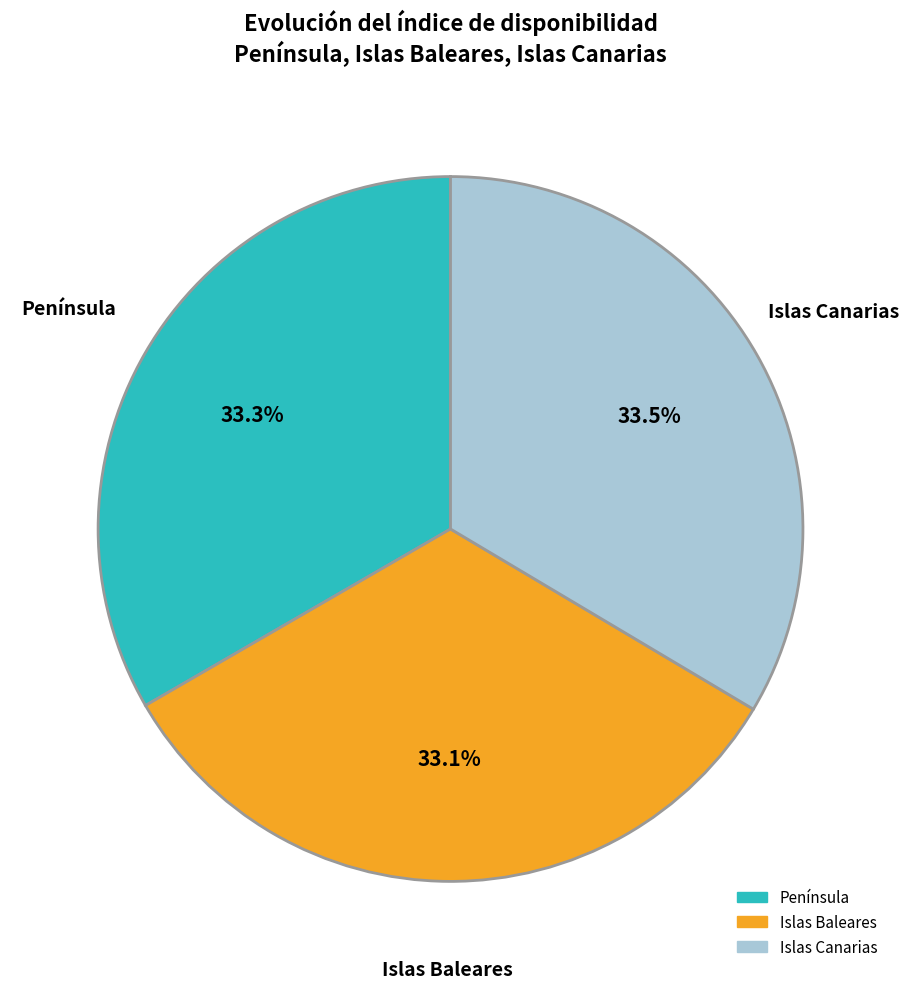

Approximately how many times larger is the value at Península compared to Islas Baleares?

1.0